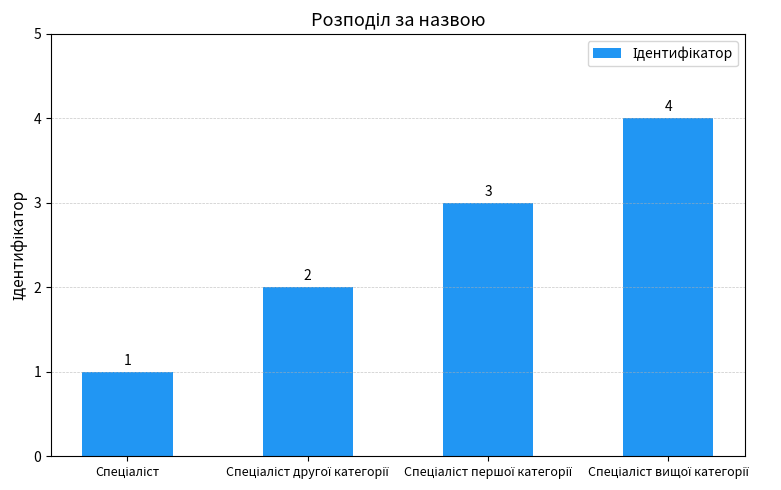

What is the sum of all values?

10